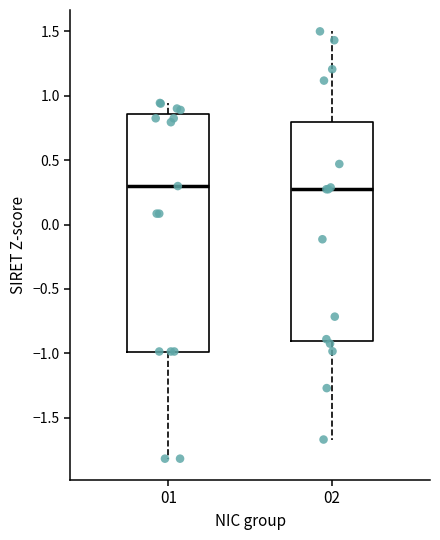

Reading left to right, transcribe this box plot: for each box, give where its median line is, the range the box spans, and where its two whiskers end, as read against the y-axis. The values are not printed on the chart, so give them approximately, as read against the axis.

01: median 0.30, box -1.00 to 0.85, whiskers -1.80 to 0.95
02: median 0.25, box -0.90 to 0.80, whiskers -1.65 to 1.50